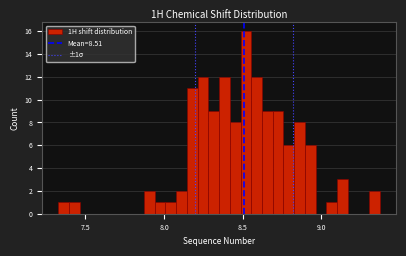

Read against the x-axis, roughly where is the centre of the tallest bar?

8.50